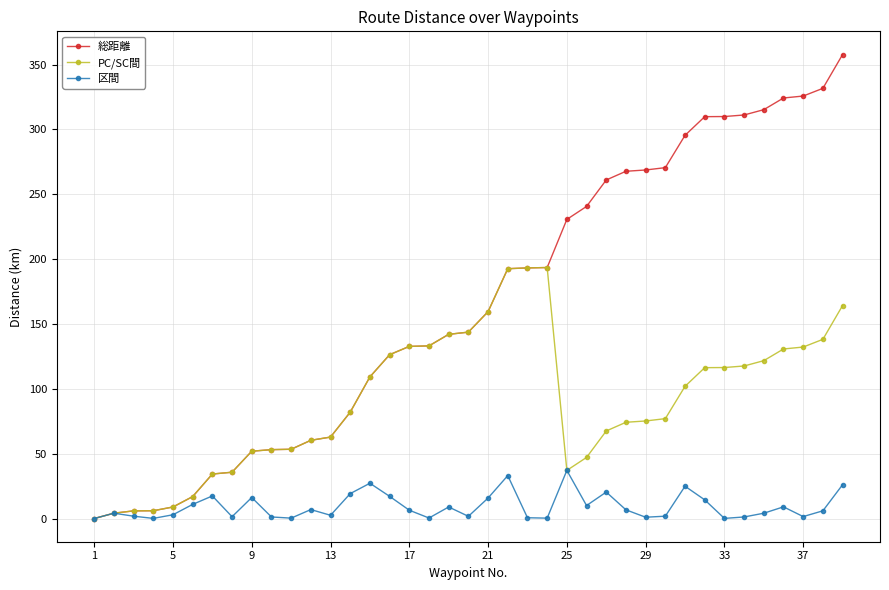

Which series has the widest spread of values?

総距離